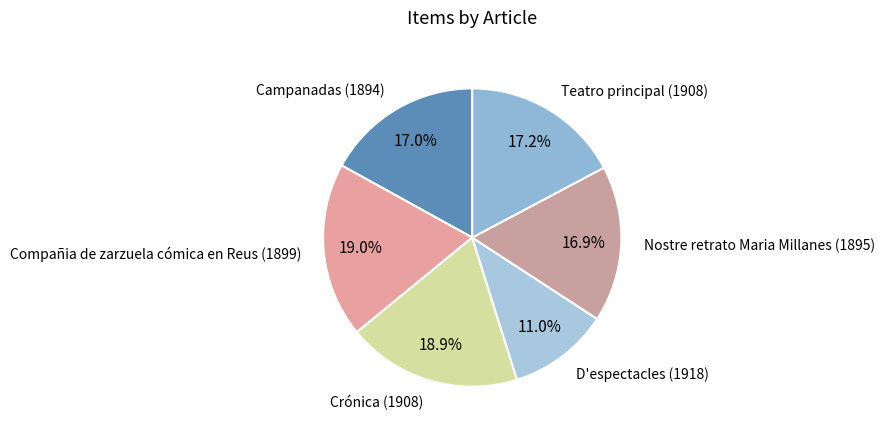

How many slices are in this pie chart?

6